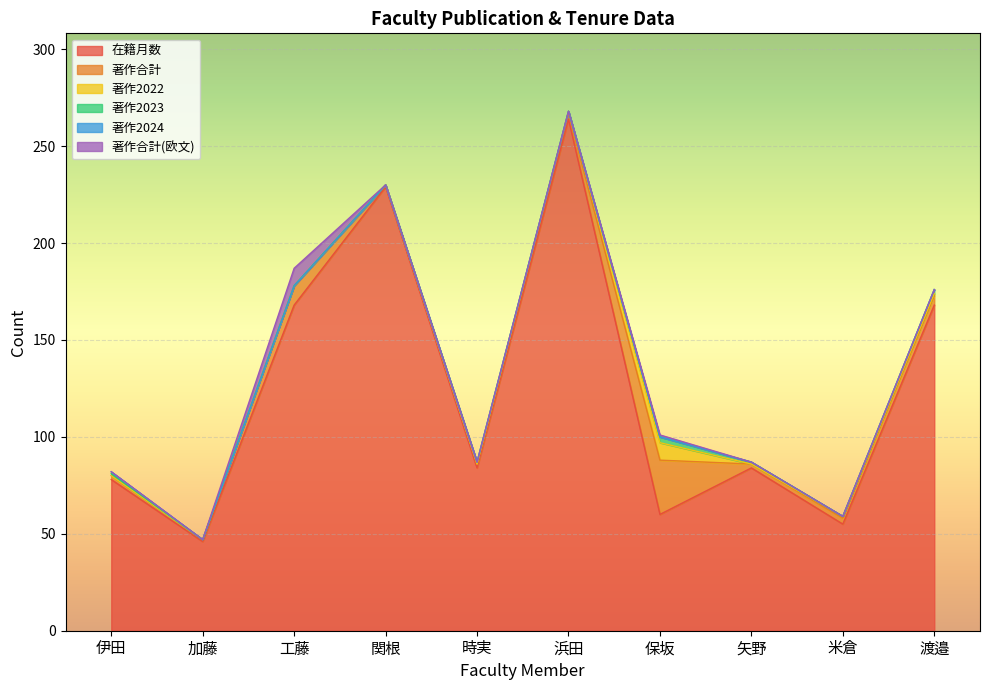

True or false: 著作合計 and 在籍月数 cross at least once.

False